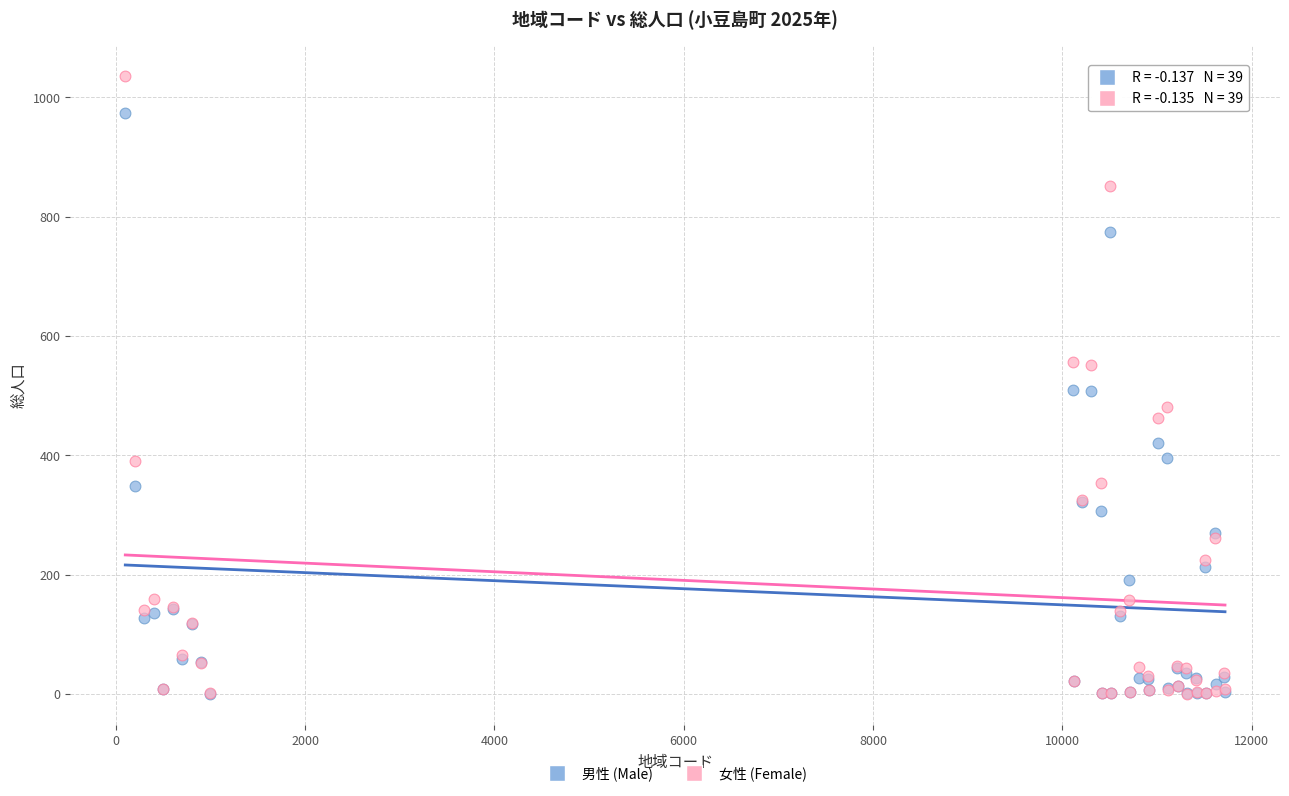

What are all the series names shown in the legend?

男性 (Male), 女性 (Female)